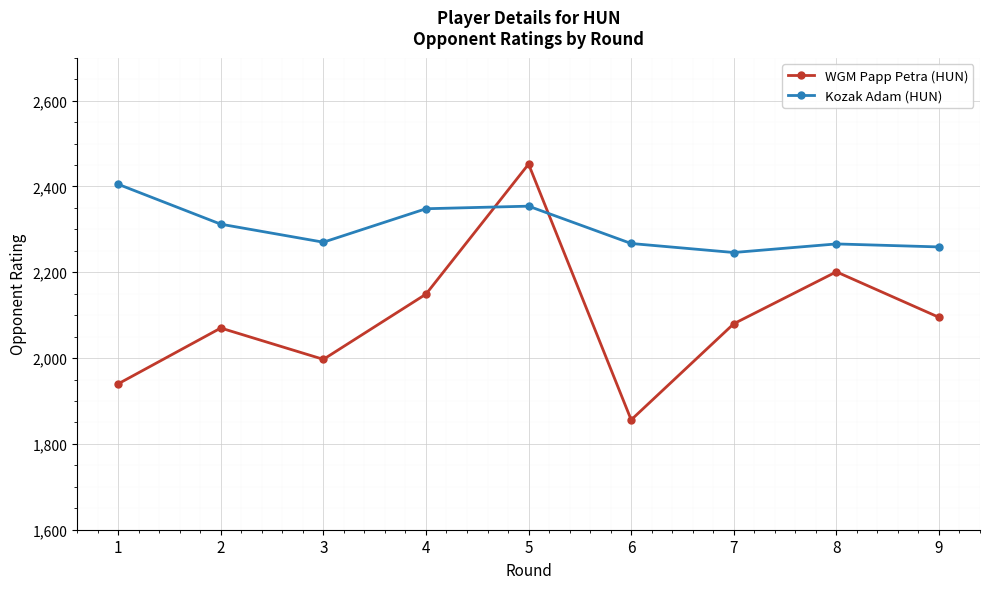

Does the chart display data point markers on the line(s)?

Yes